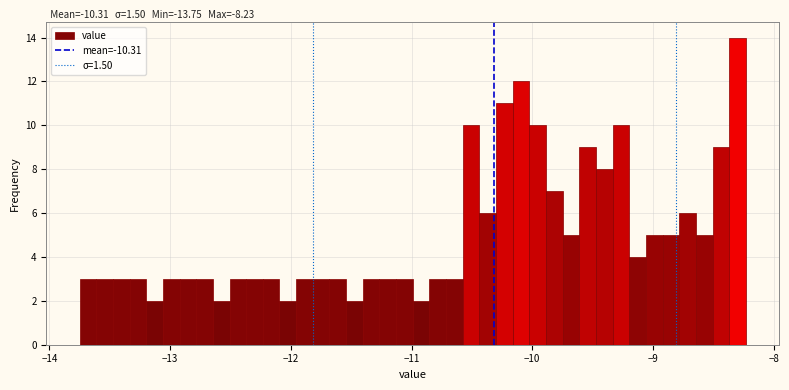

Read against the x-axis, roughly where is the centre of the tallest bar?

-8.3